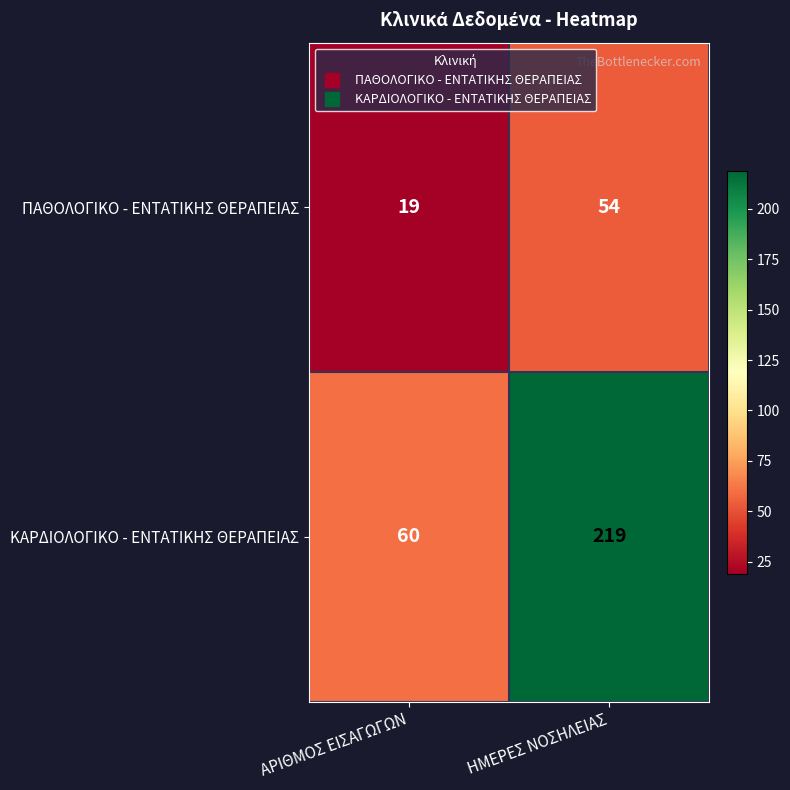

How many data points does each series have?

2